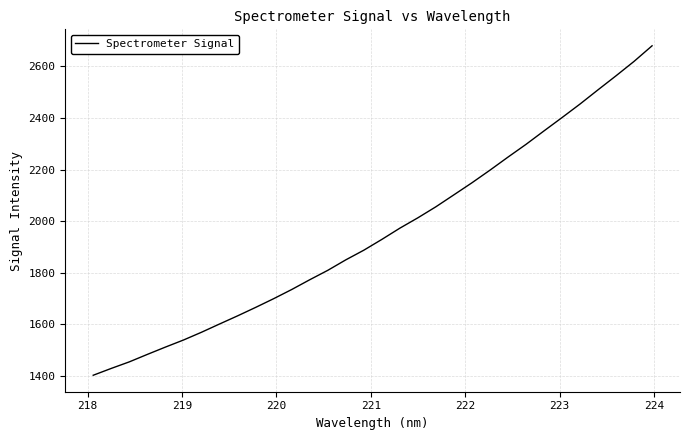

What is the difference between the maximum and minimum values?

1277.1